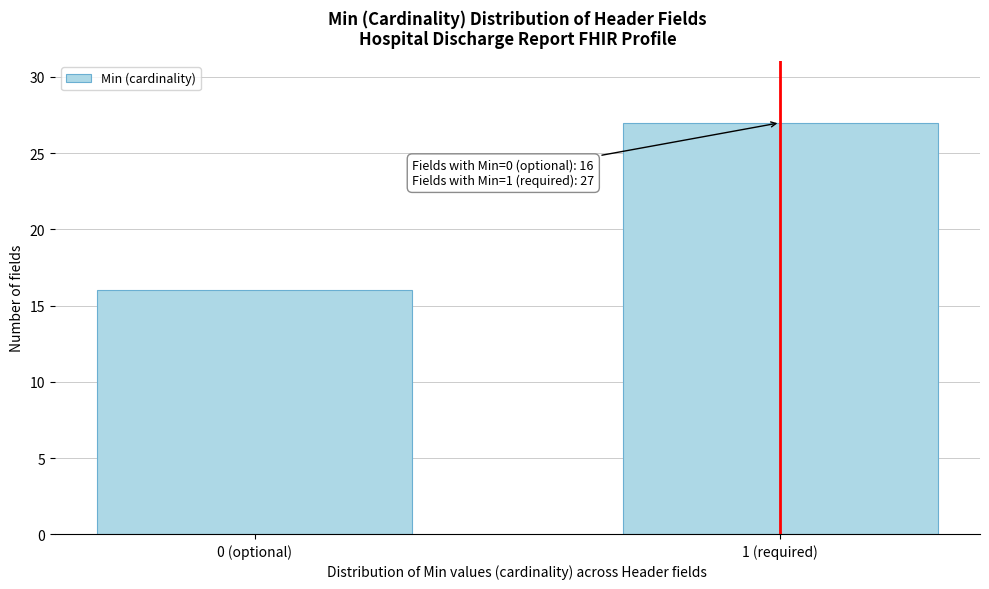

Reading right to left, extract all data points from this chart.

27	16